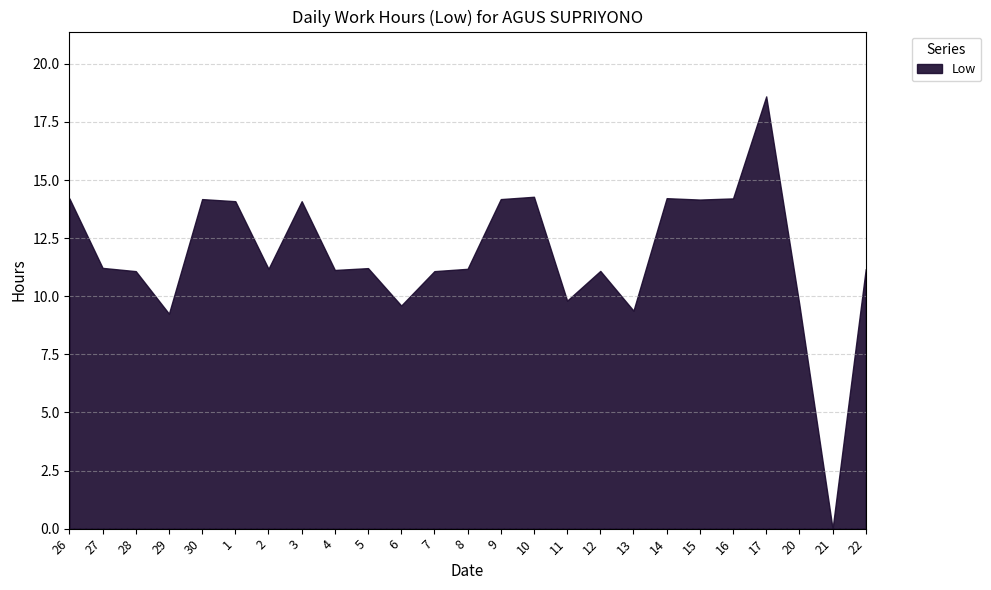

What is the ratio of the value at 28 to the value at 29?

1.2